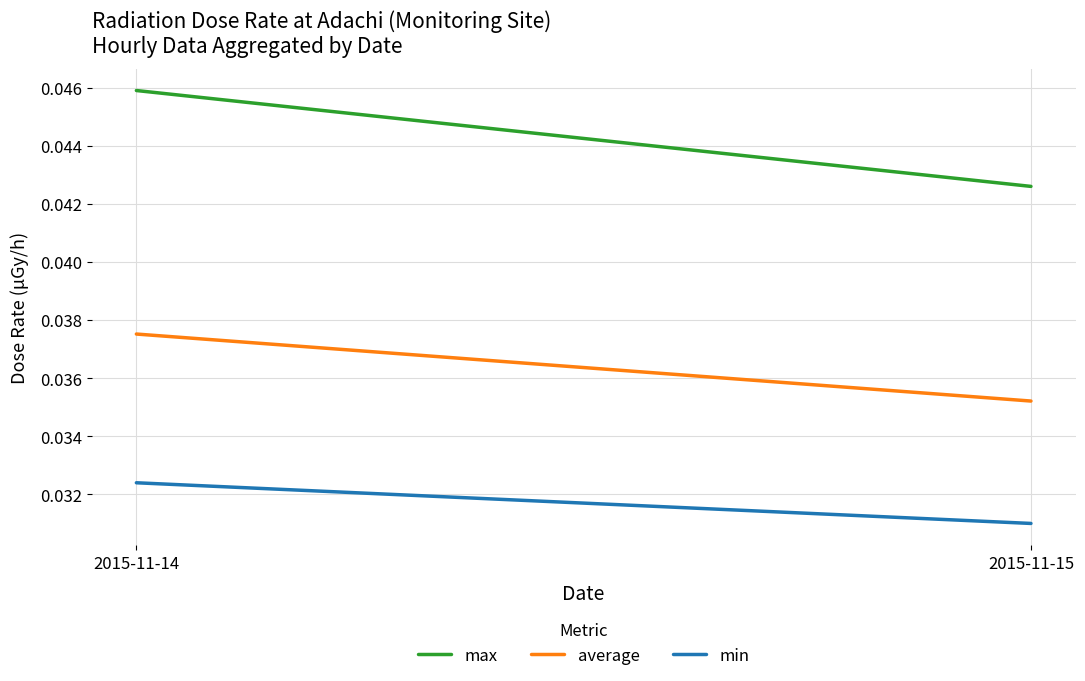

At how many categories does at least one series exceed 0?

2